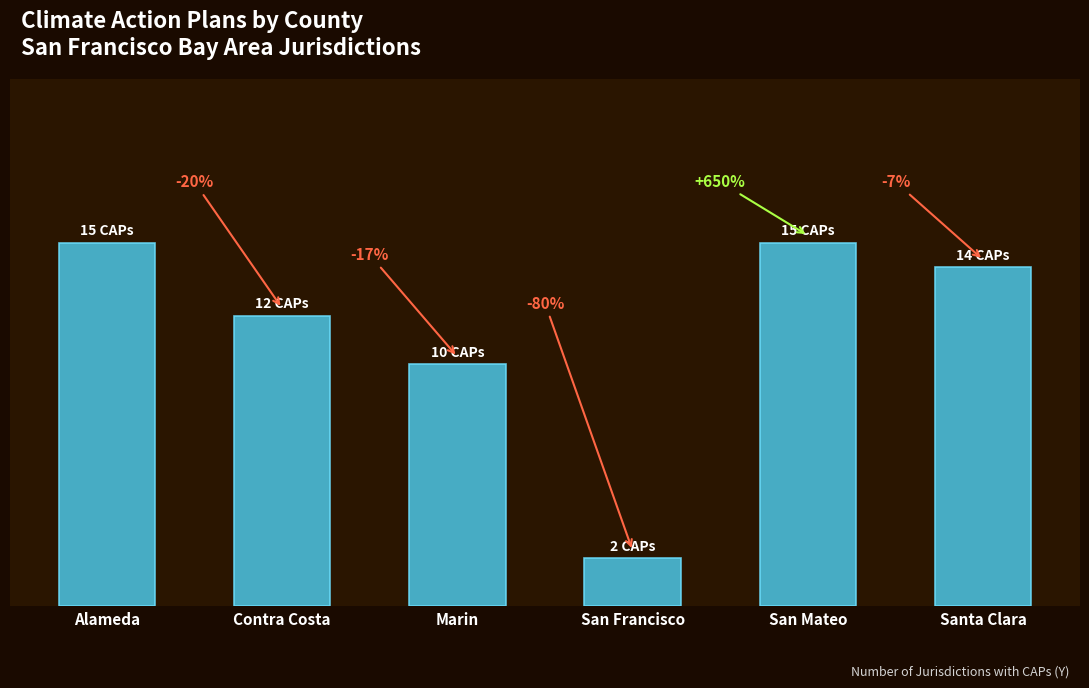

Where is the data nearest to the value 8?

Marin